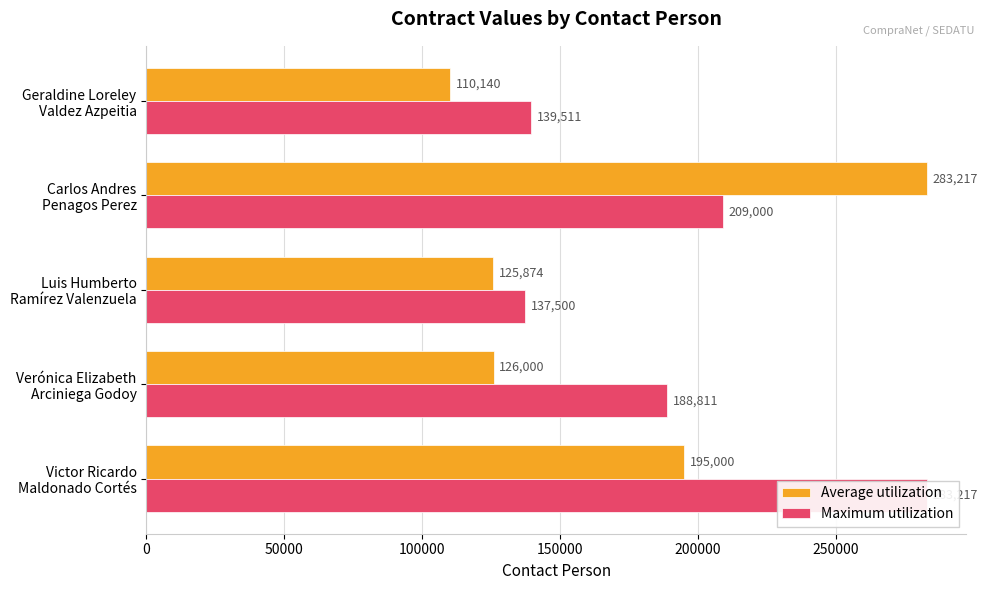

At Victor Ricardo Maldonado Cortés, list the series in order from smallest to largest.

Average utilization, Maximum utilization